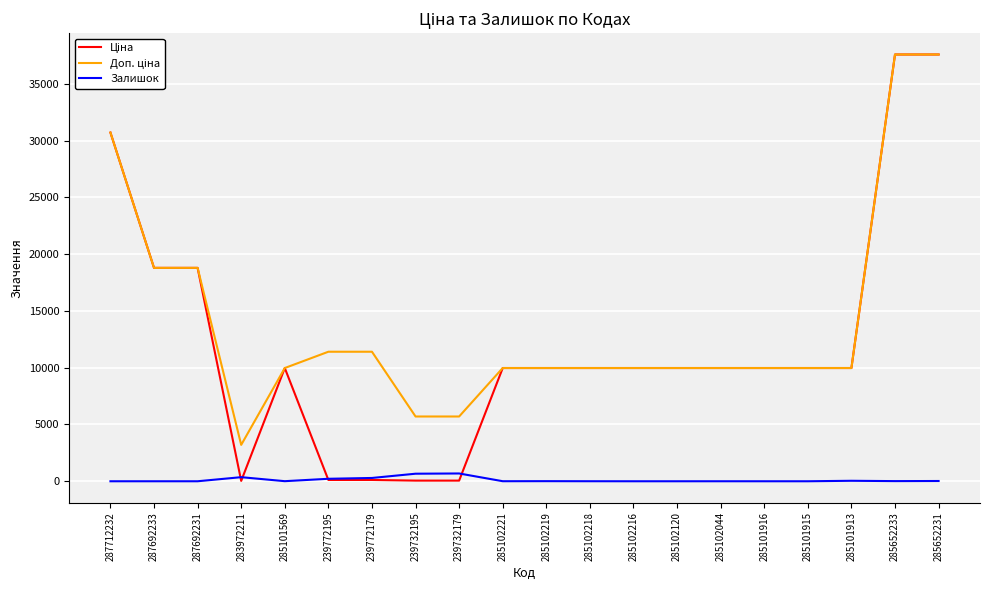

What is the spread (max minus min) of values at 287692233?

18796.8